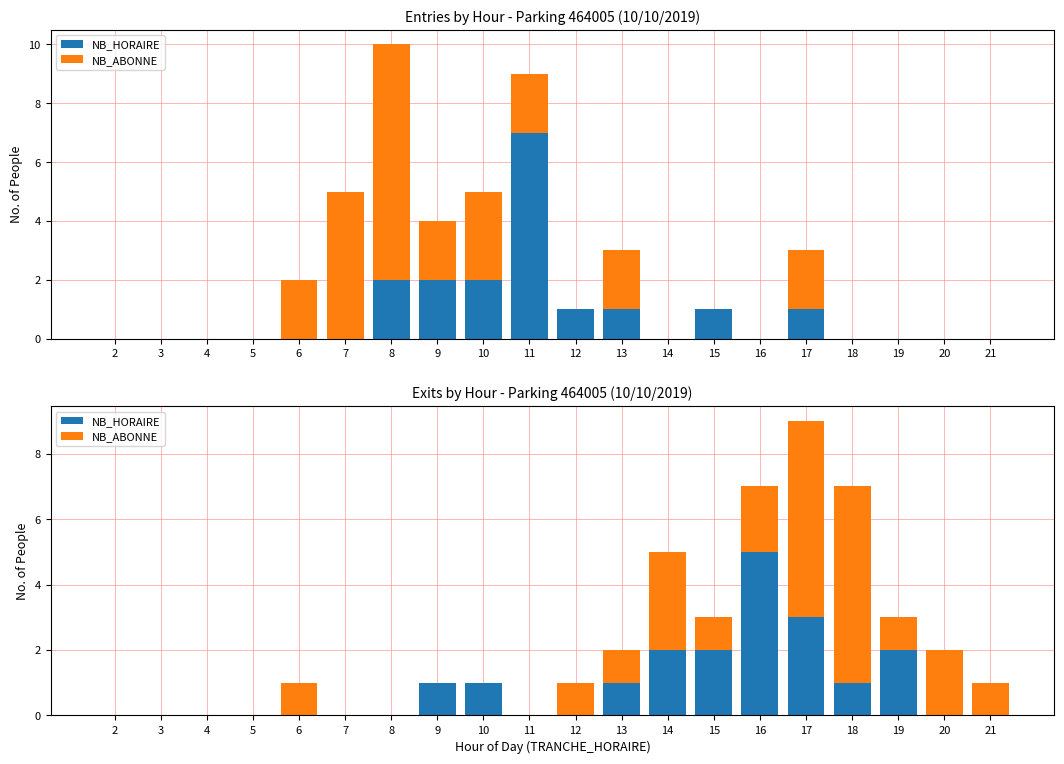

How many bars are there in each group?

2